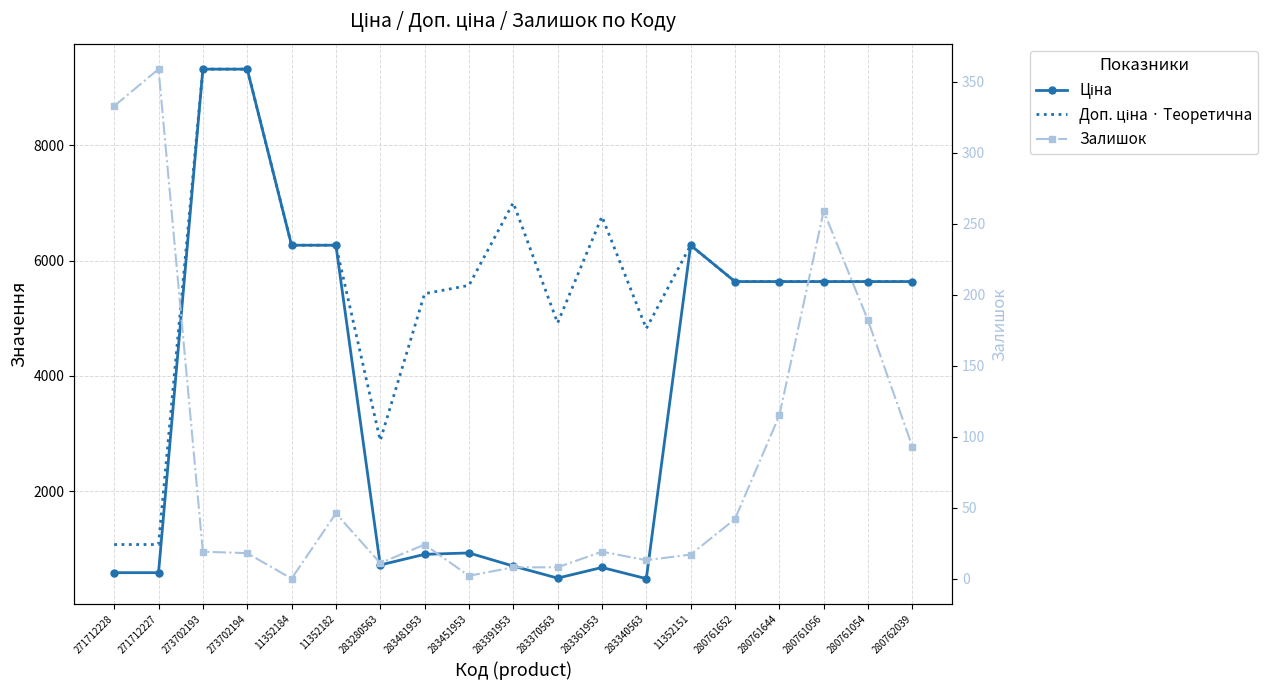

Which series changed the most between 283451953 and 11352151?

Ціна